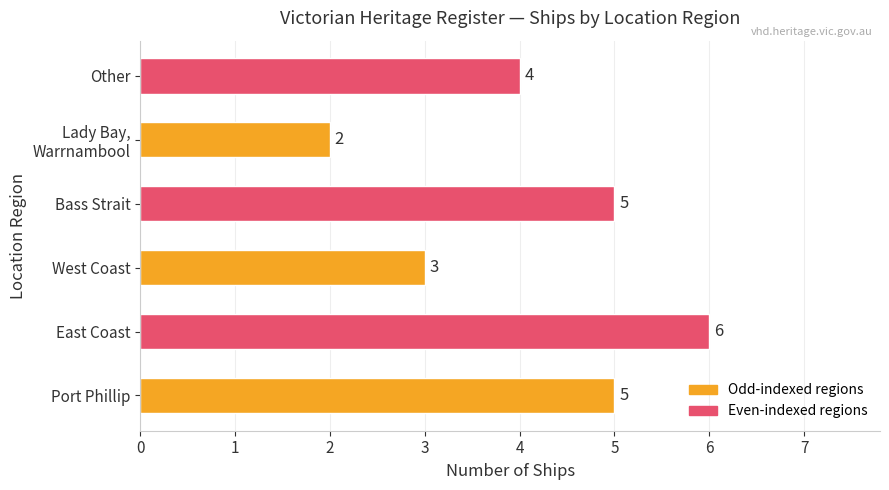

How many data points are less than 5?

3